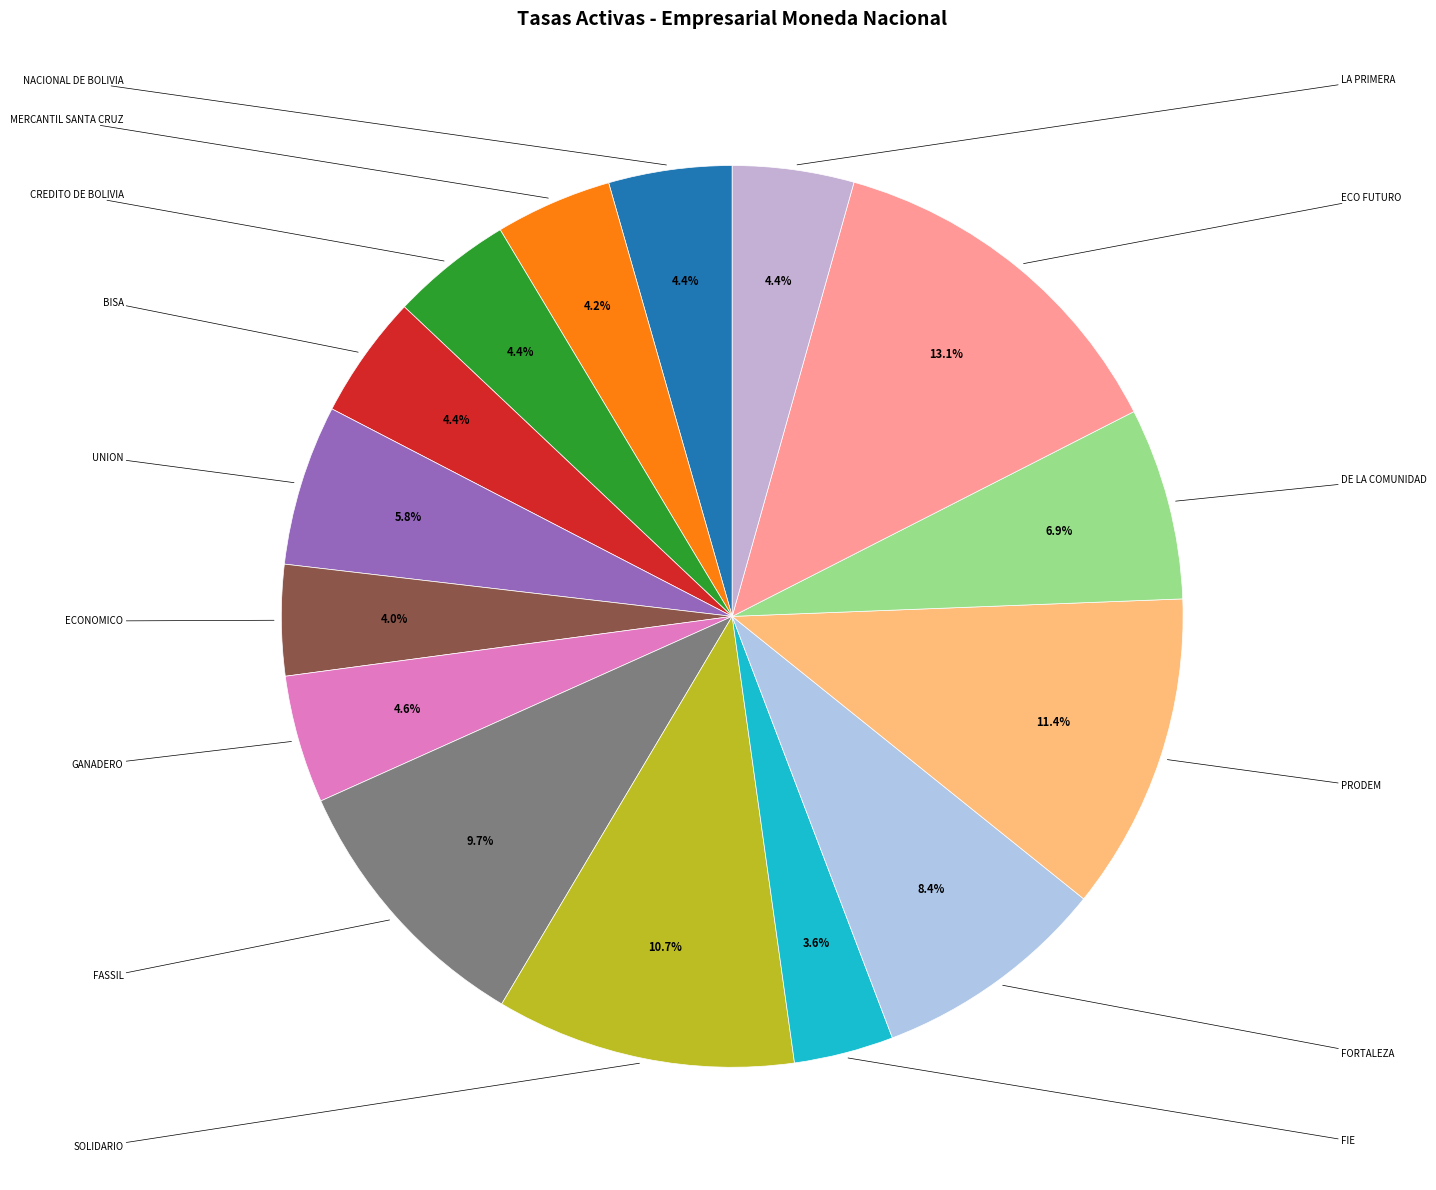

To the nearest percent, what is the average slice percentage?

7%